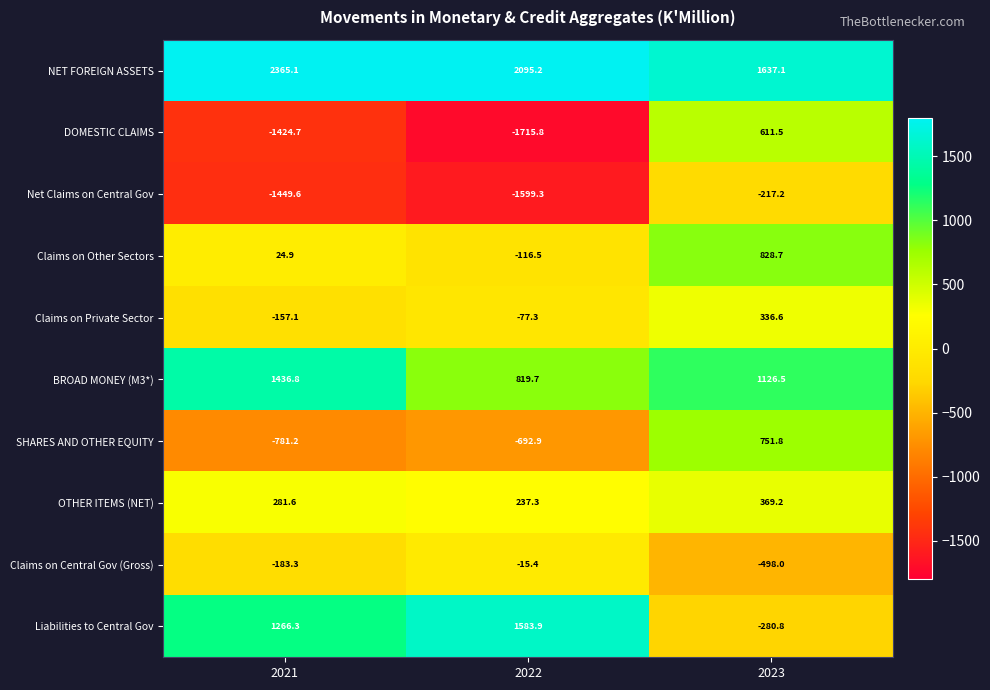

What is the lowest value of the Net Claims on Central Gov series?

-1599.3